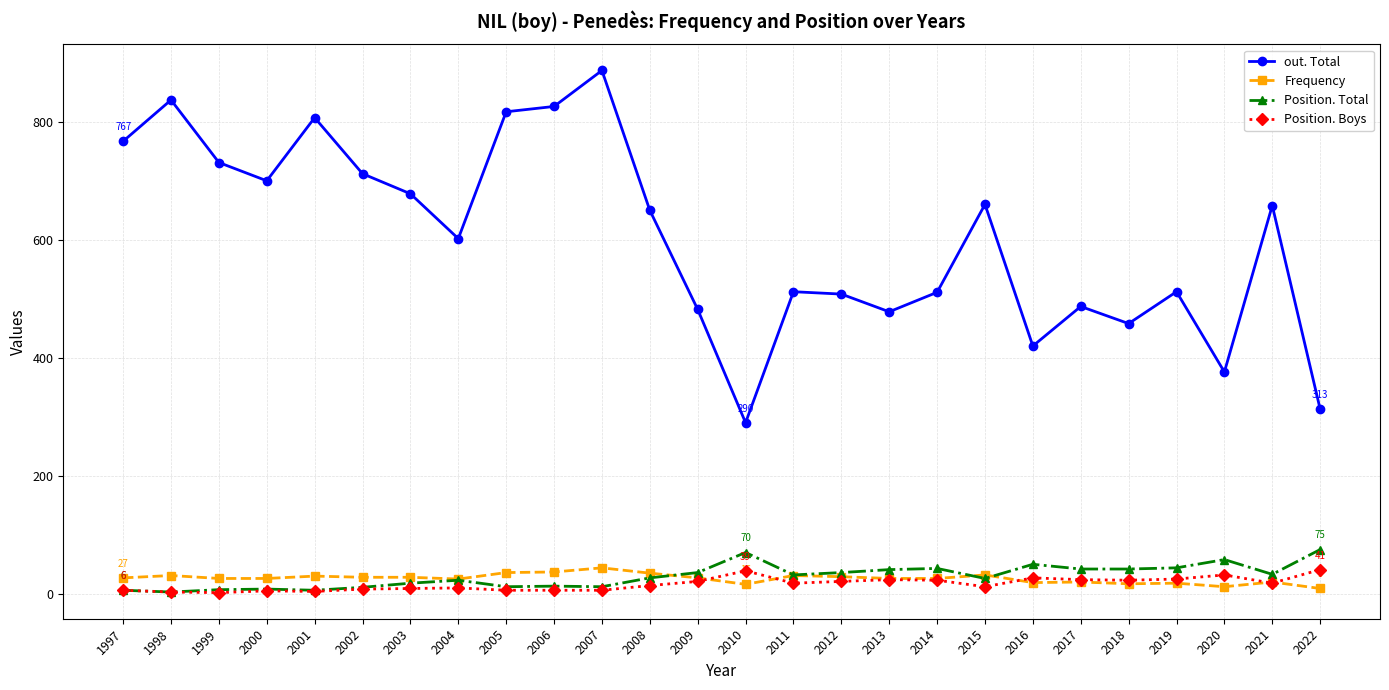

True or false: Frequency has more than 1 interior local peaks.

True